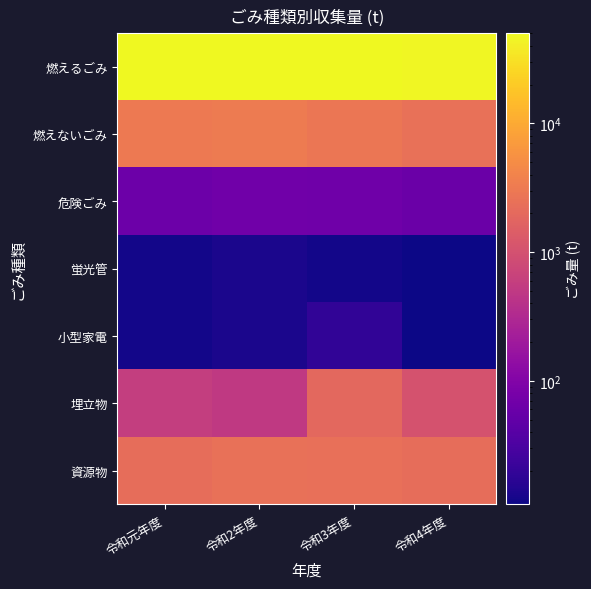

At 令和元年度, list the series in order from smallest to largest.

蛍光管, 小型家電, 危険ごみ, 埋立物, 資源物, 燃えないごみ, 燃えるごみ